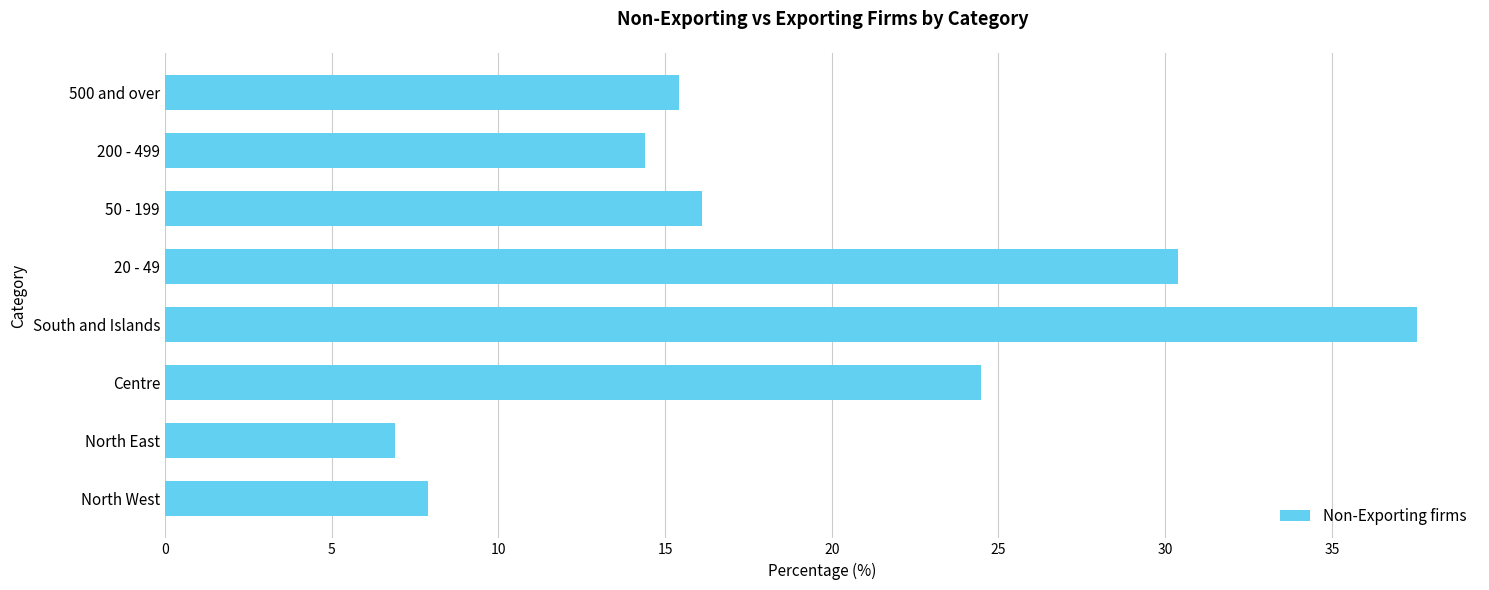

Rank the categories by value from lowest to highest.

North East, North West, 200 - 499, 500 and over, 50 - 199, Centre, 20 - 49, South and Islands